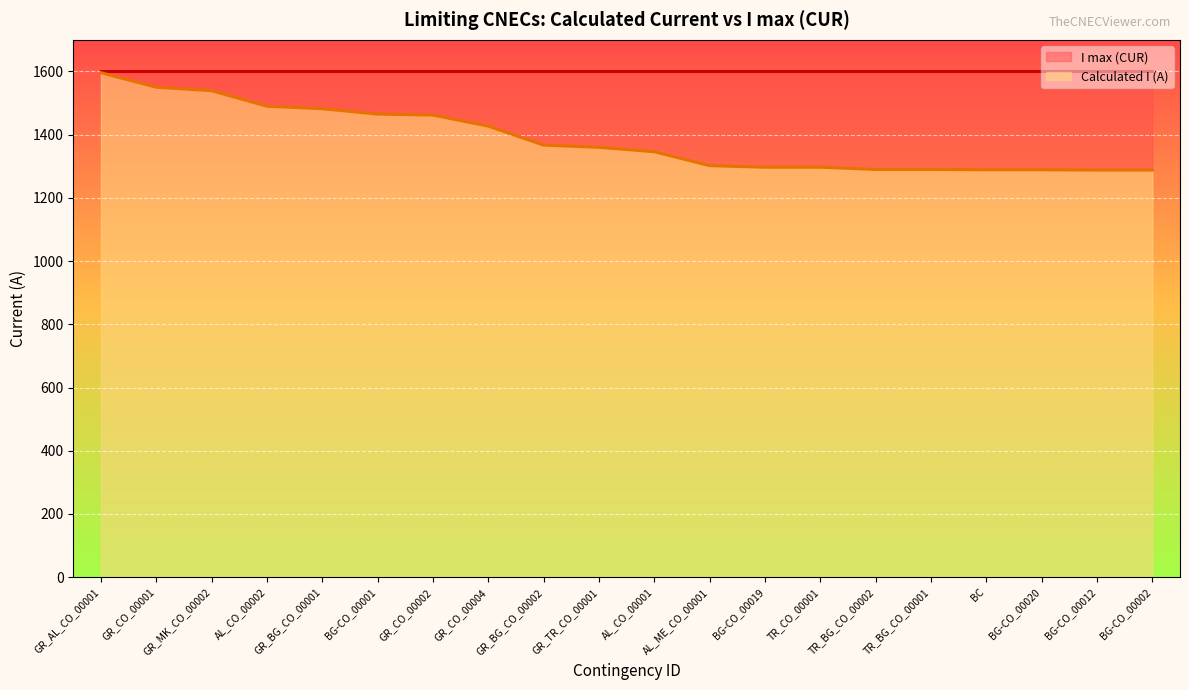

Which label corresponds to the smallest value in the chart?

BG-CO_00012